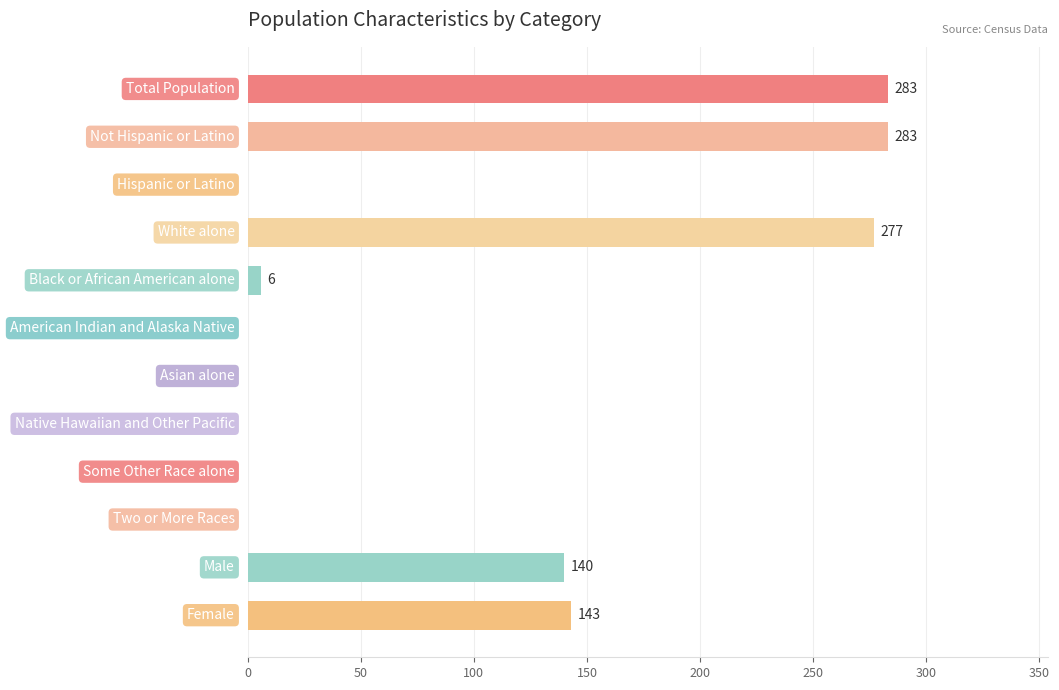

Does the chart contain stacked bars?

No